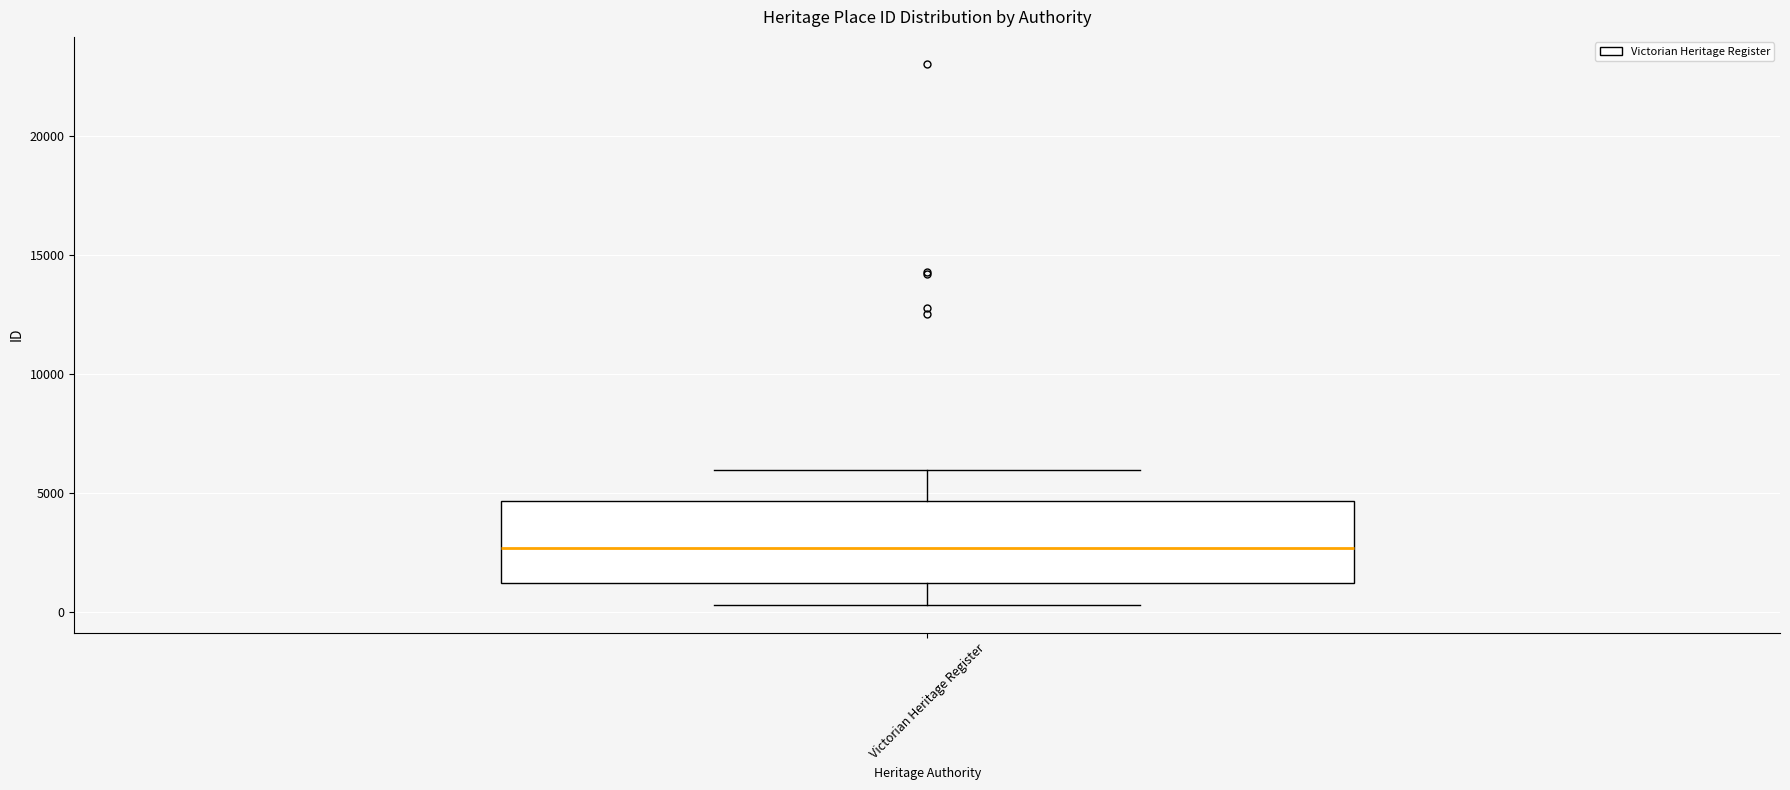

Where is the upper edge of the box for Victorian Heritage Register on the y-axis? The values are not printed on the chart, so give them approximately, as read against the axis.

4500